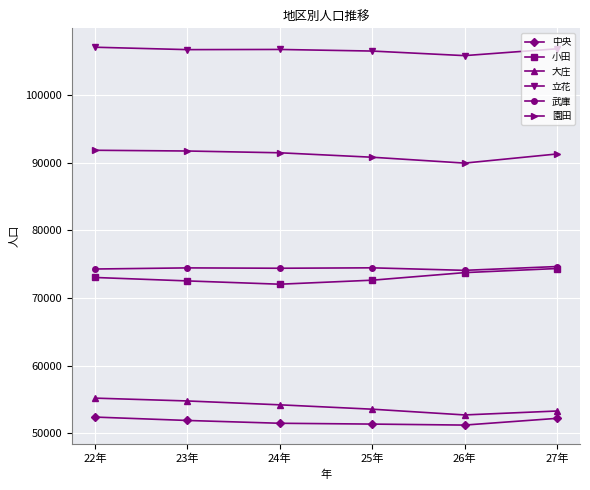

In 小田, how many points are lower than both neighbors (excluding endpoints)?

1